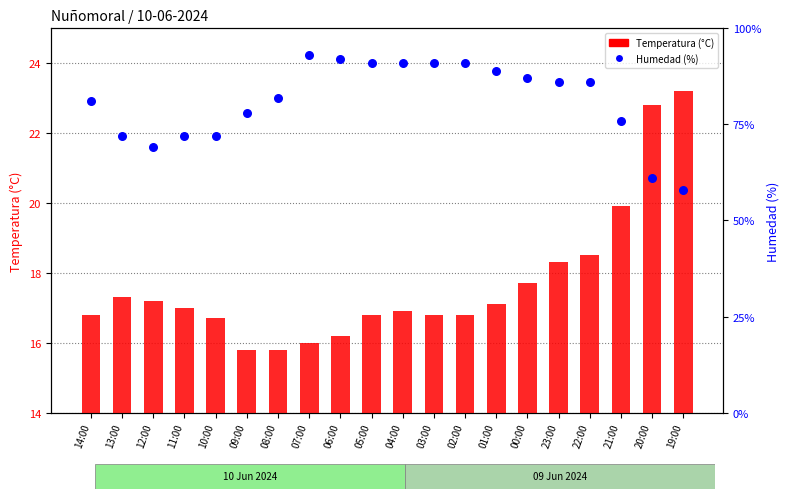

At which category is the sum across all series the highest?

07:00